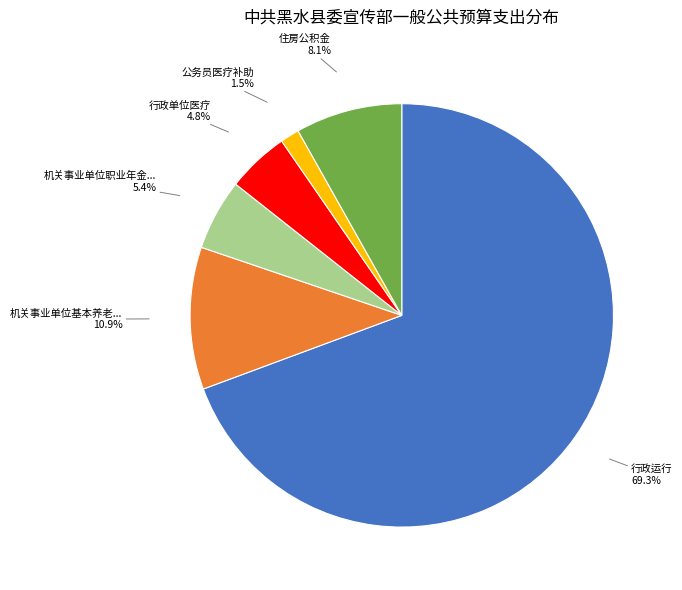

To the nearest percent, what is the difference between the largest and smallest slice percentages?

68%